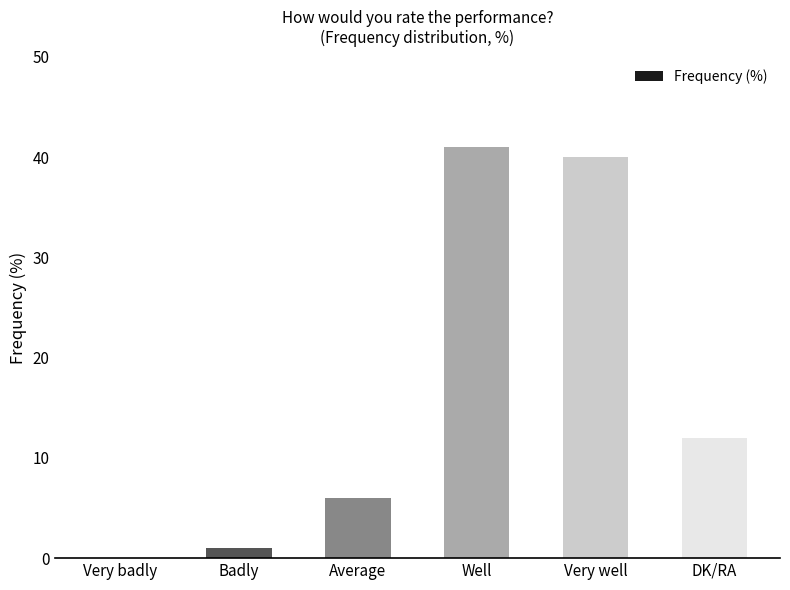

Are the bars grouped side by side (vs. stacked)?

No